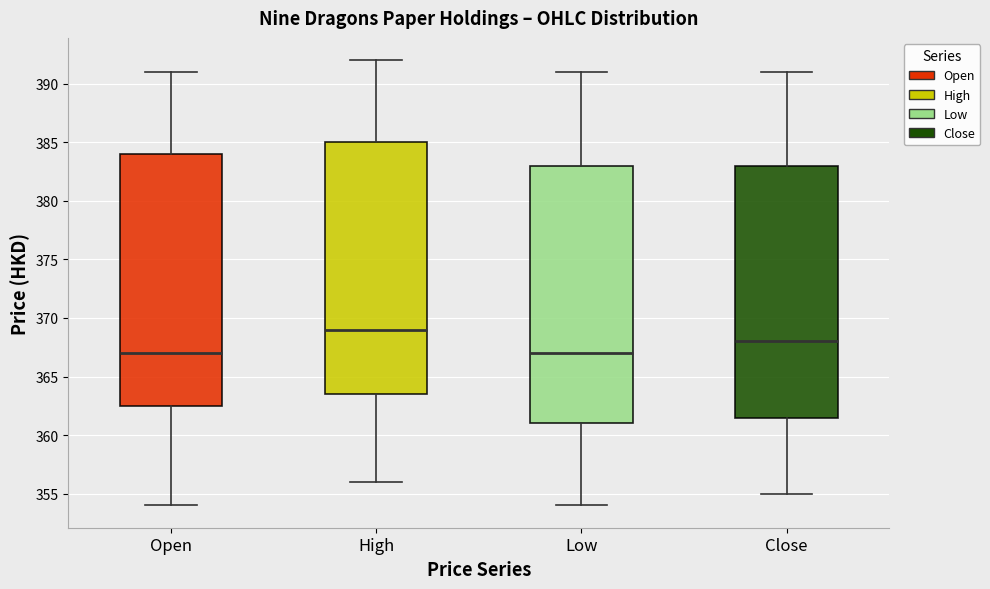

Comparing the boxes themselves (not the whiskers), which one is the tallest?

Low